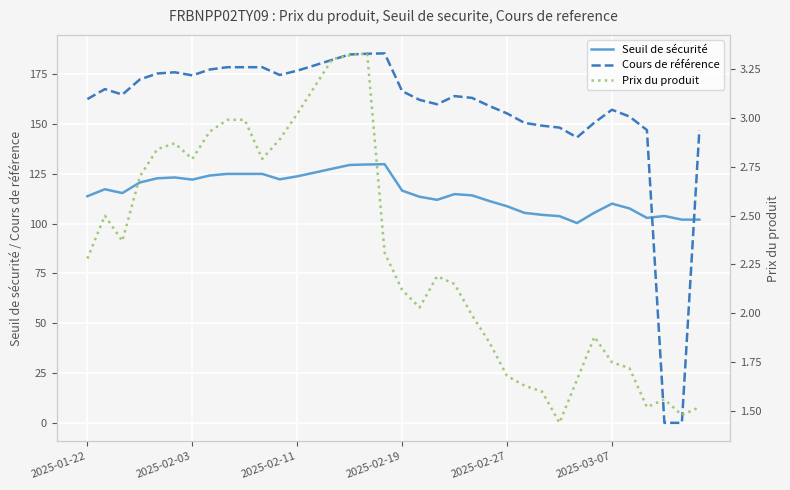

True or false: Cours de référence and Seuil de sécurité cross at least once.

True